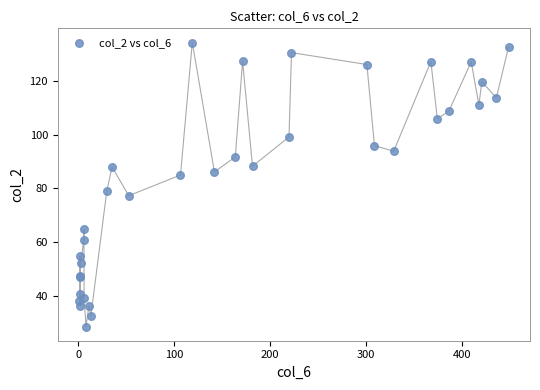

What Y value in the scatter plot is closest to 81?

79.1